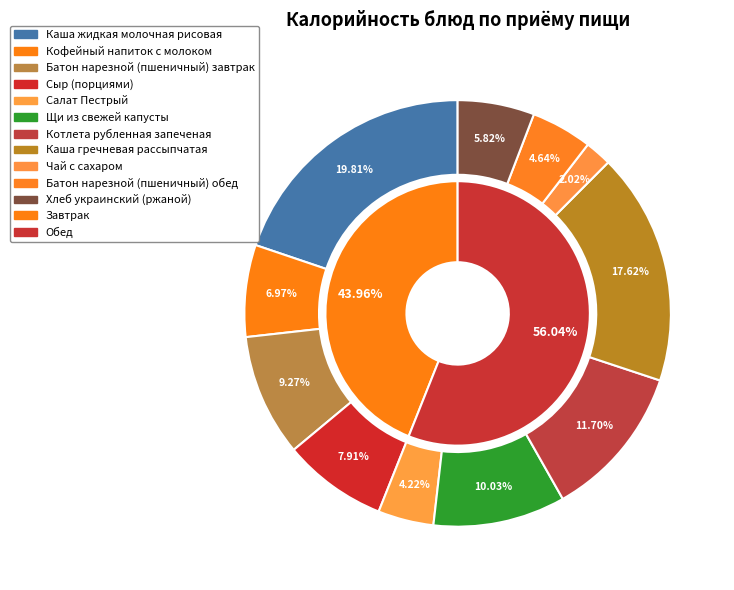

Rank the categories by value from highest to lowest.

Каша жидкая молочная рисовая, Каша гречневая рассыпчатая, Котлета рубленная запеченая, Щи из свежей капусты, Батон нарезной (пшеничный) завтрак, Сыр (порциями), Кофейный напиток с молоком, Хлеб украинский (ржаной), Батон нарезной (пшеничный) обед, Салат Пестрый, Чай с сахаром